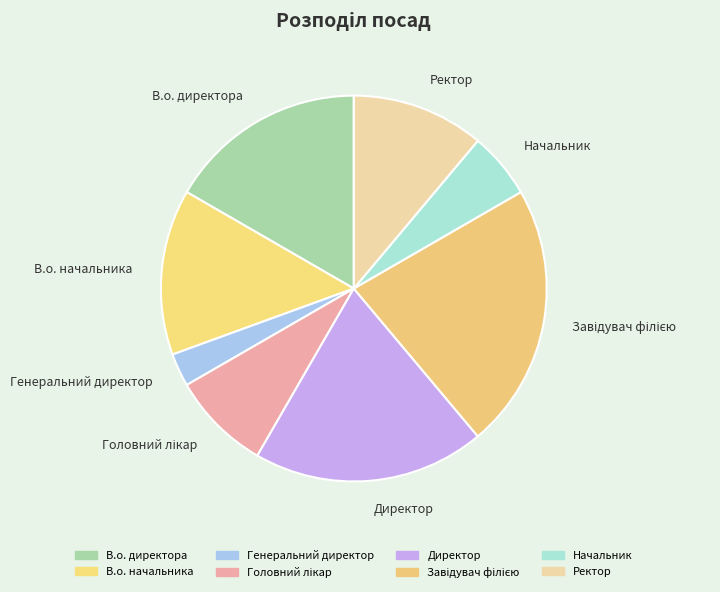

What is the ratio of the value at Ректор to the value at В.о. директора?

0.7